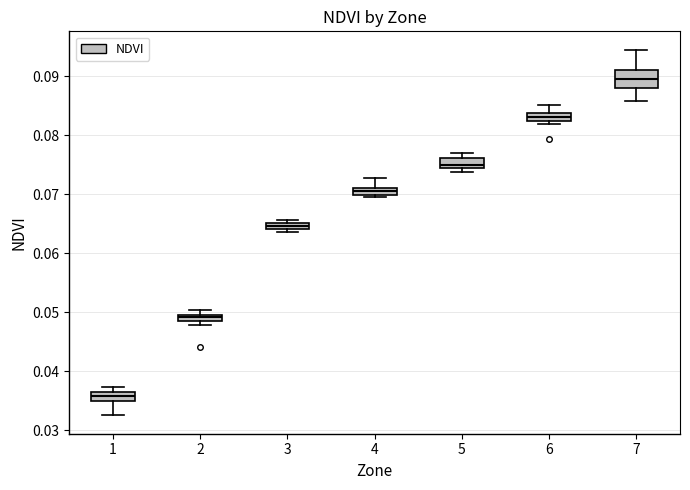

Which box has the highest median line?

7